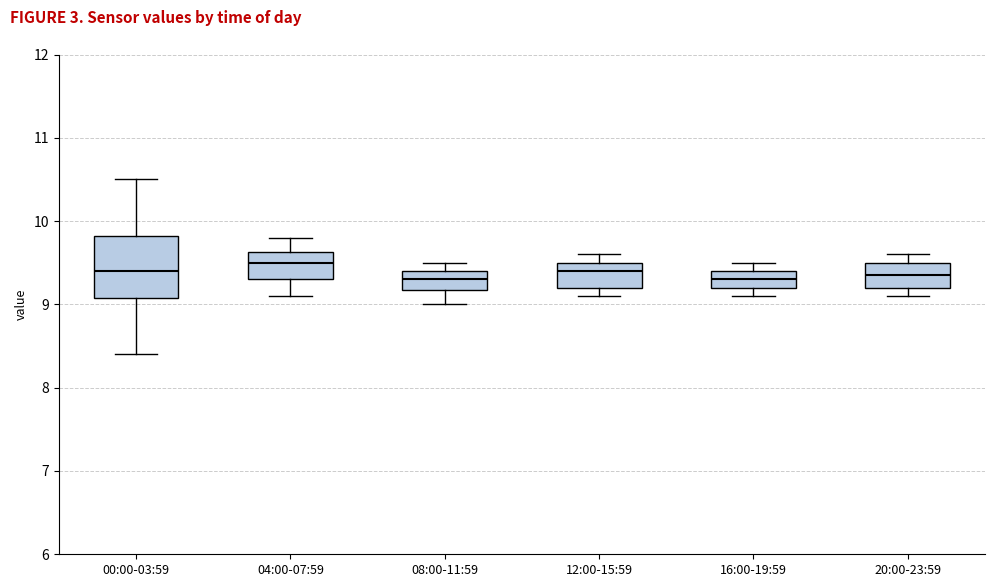

Reading left to right, read every box against the y-axis: the position of its median line, the range the box covers, and the ends of its whiskers. The values are not printed on the chart, so give them approximately, as read against the axis.

00:00-03:59: median 9.4, box 9.1 to 9.8, whiskers 8.4 to 10.5
04:00-07:59: median 9.5, box 9.3 to 9.6, whiskers 9.1 to 9.8
08:00-11:59: median 9.3, box 9.2 to 9.4, whiskers 9.0 to 9.5
12:00-15:59: median 9.4, box 9.2 to 9.5, whiskers 9.1 to 9.6
16:00-19:59: median 9.3, box 9.2 to 9.4, whiskers 9.1 to 9.5
20:00-23:59: median 9.4, box 9.2 to 9.5, whiskers 9.1 to 9.6